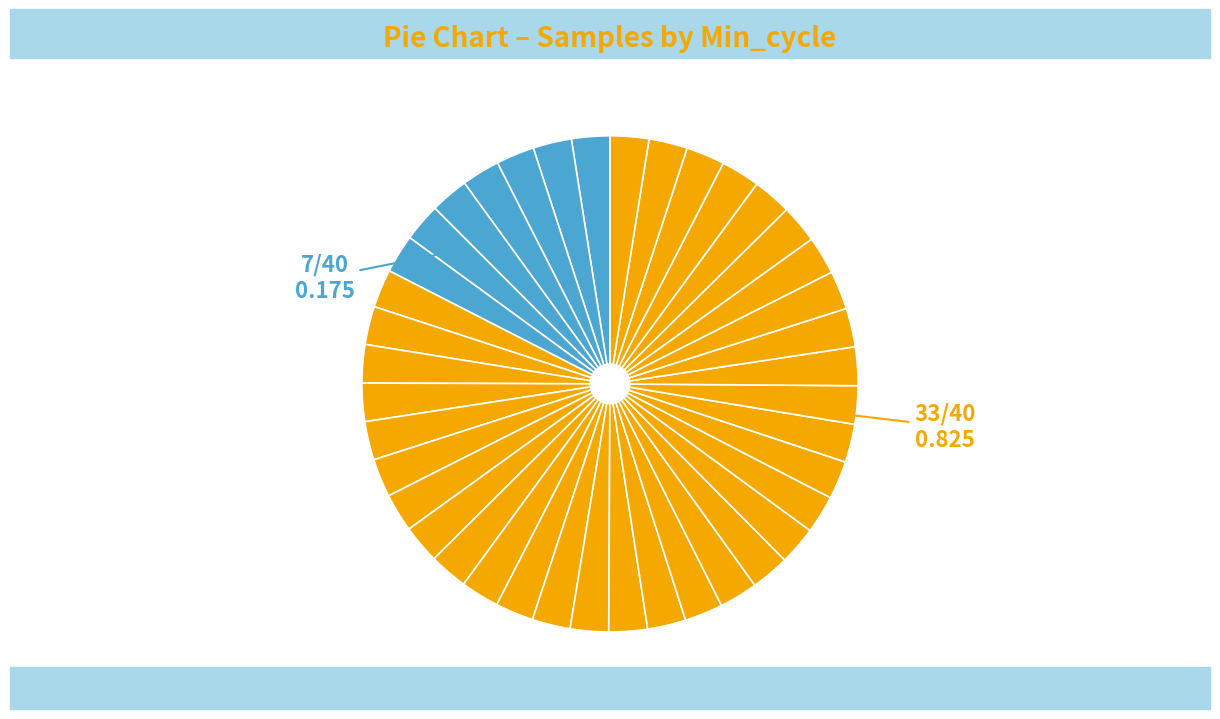

How many slices are in this pie chart?

40